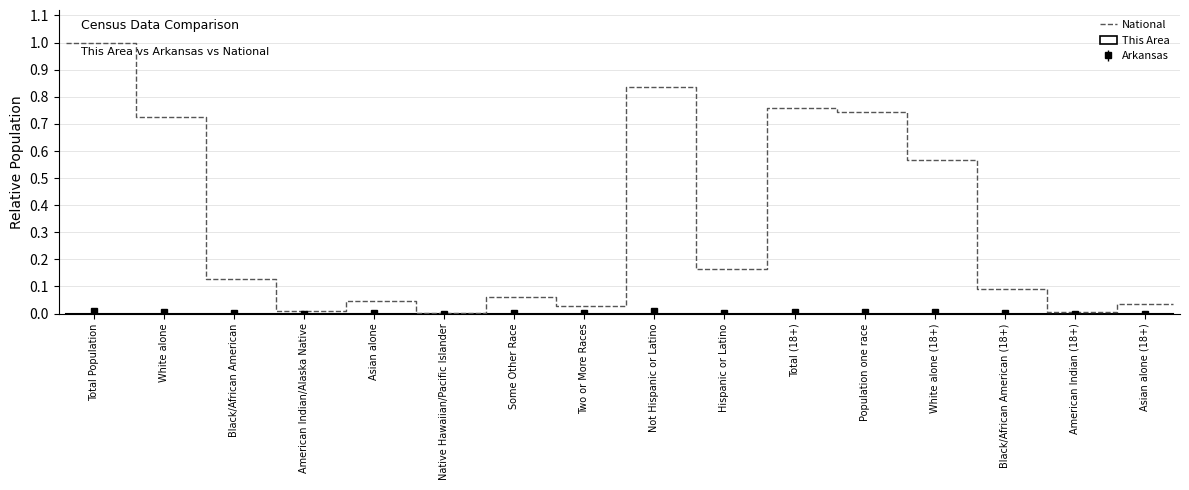

List the labels in order of This Area value, smallest first.

Native Hawaiian/Pacific Islander, Black/African American (18+), Black/African American, American Indian (18+), Some Other Race, Asian alone (18+), American Indian/Alaska Native, Asian alone, Two or More Races, Hispanic or Latino, White alone (18+), Population one race, Total (18+), White alone, Not Hispanic or Latino, Total Population